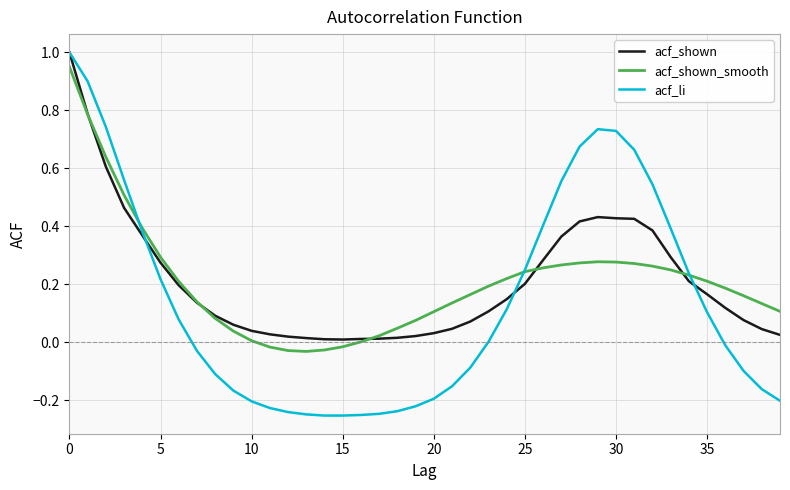

What is the maximum value for acf_shown?

1.0